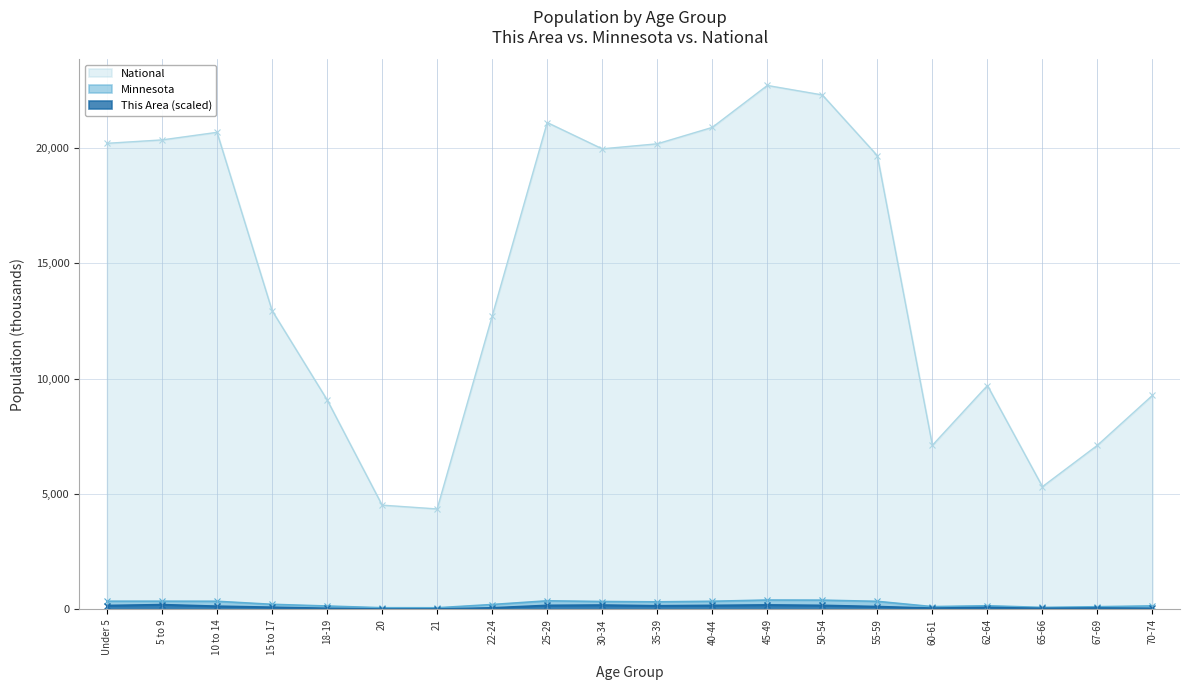

True or false: National and This Area intersect in this chart.

False